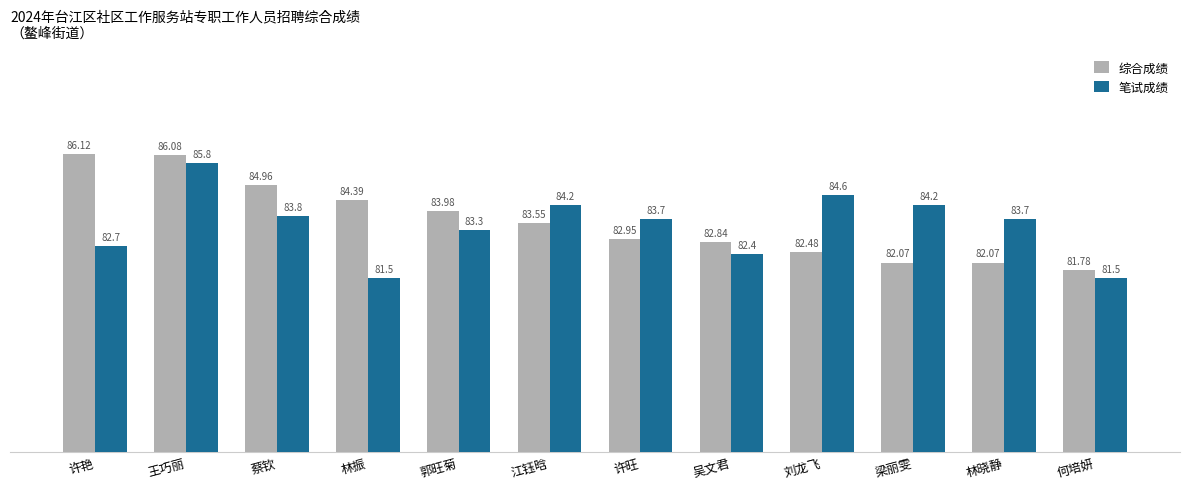

What is the average value of the 综合成绩 series?

83.6